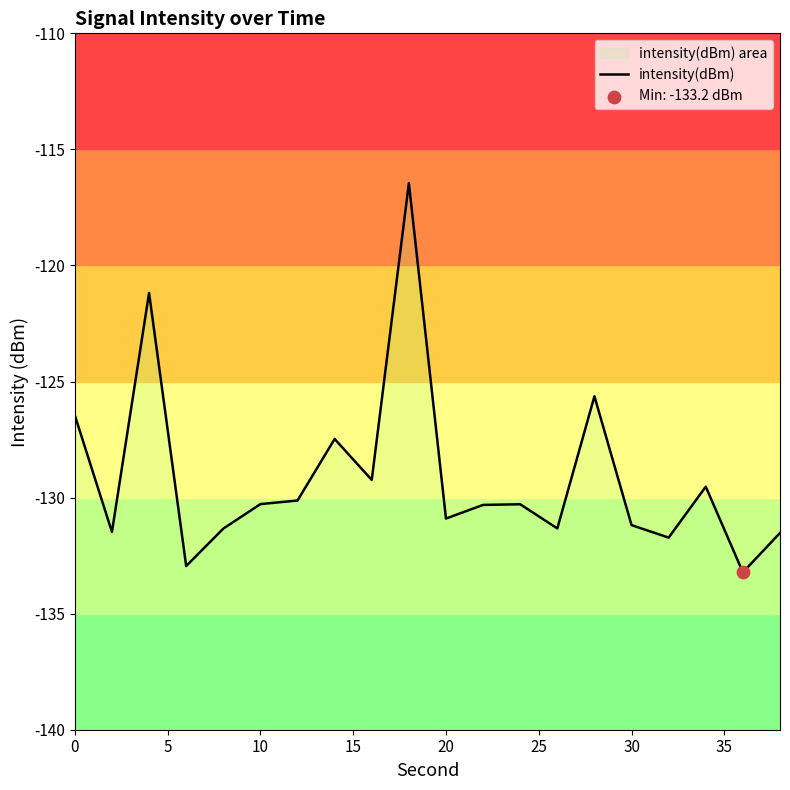

Between −5 and 15, which is larger?

−5